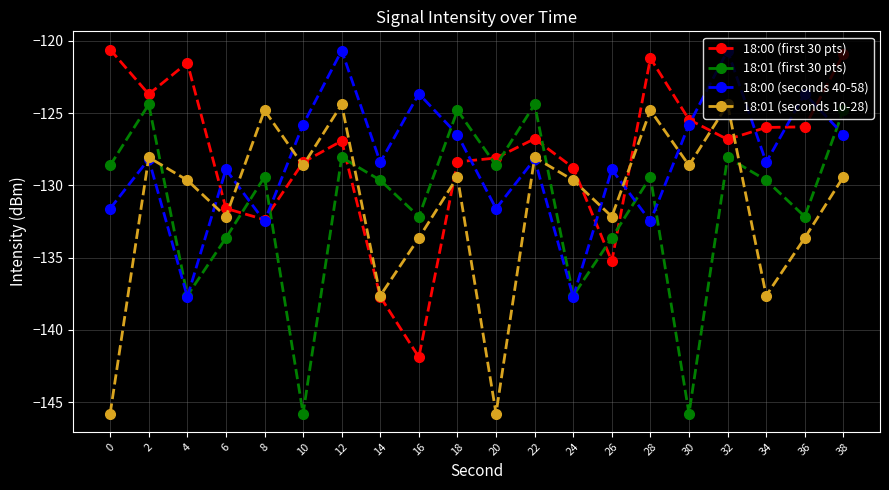

What is the total value across all series at 16?

-531.3